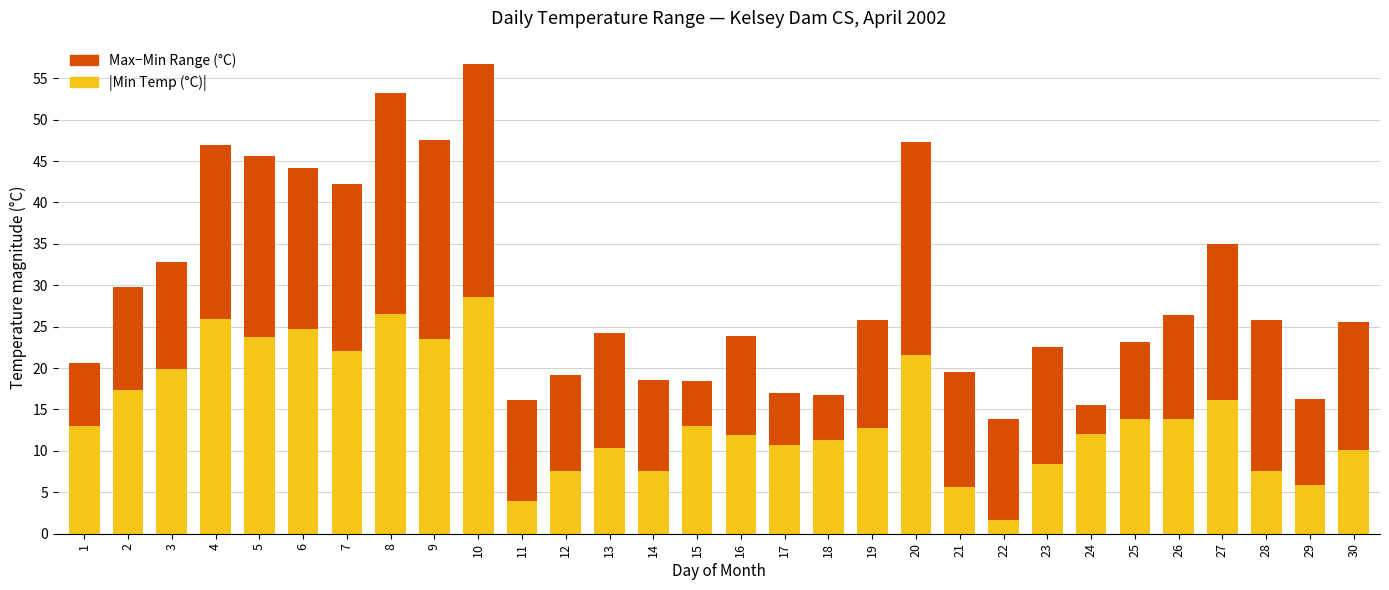

What is the lowest value of the |Min Temp (°C)| series?

1.7